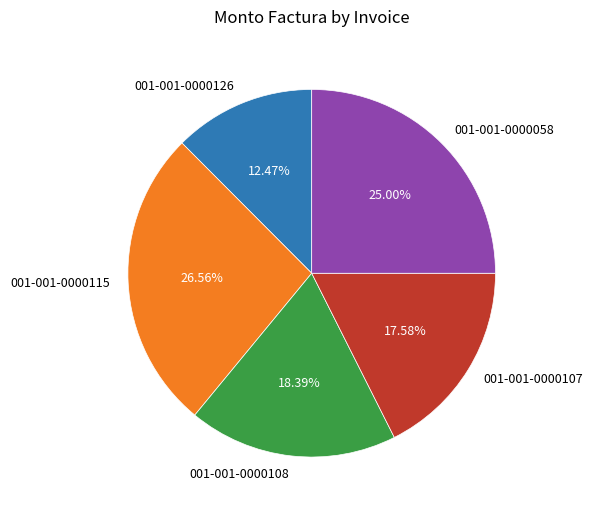

To the nearest percent, what percentage of the pie is 001-001-0000126?

12%